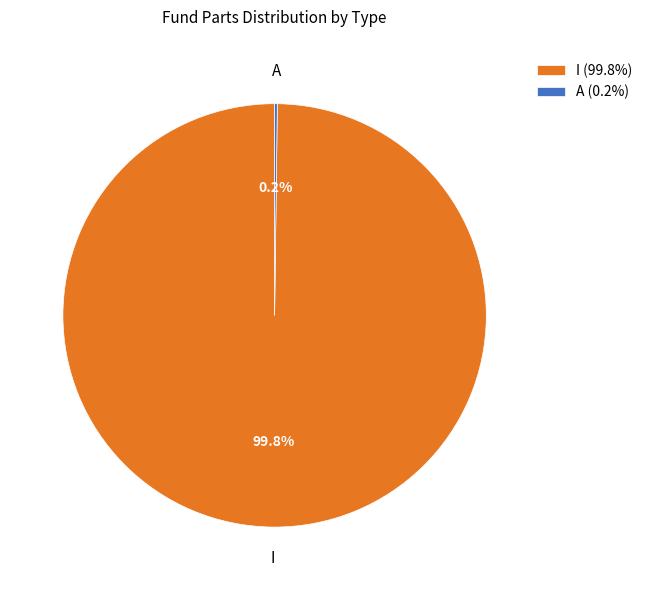

Does I (99.8%) represent more than half of the total?

Yes